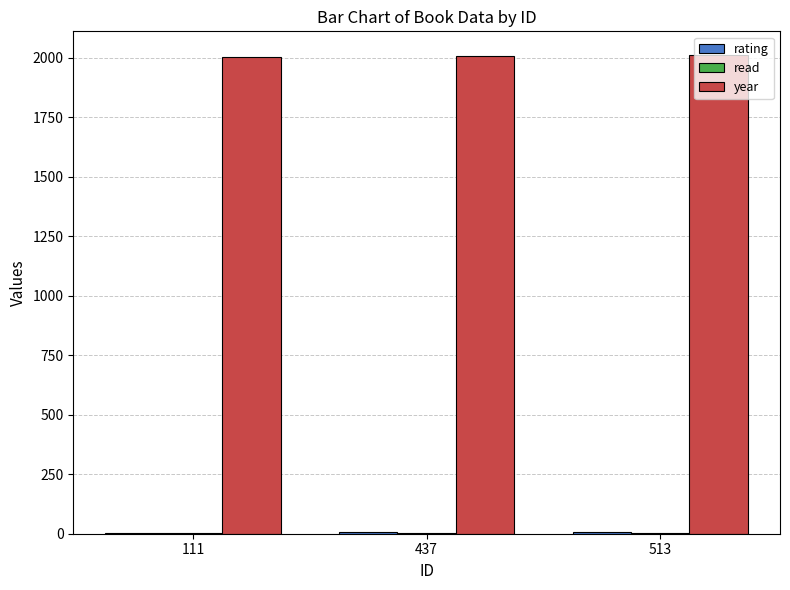

What is the maximum value shown in the chart?

2010